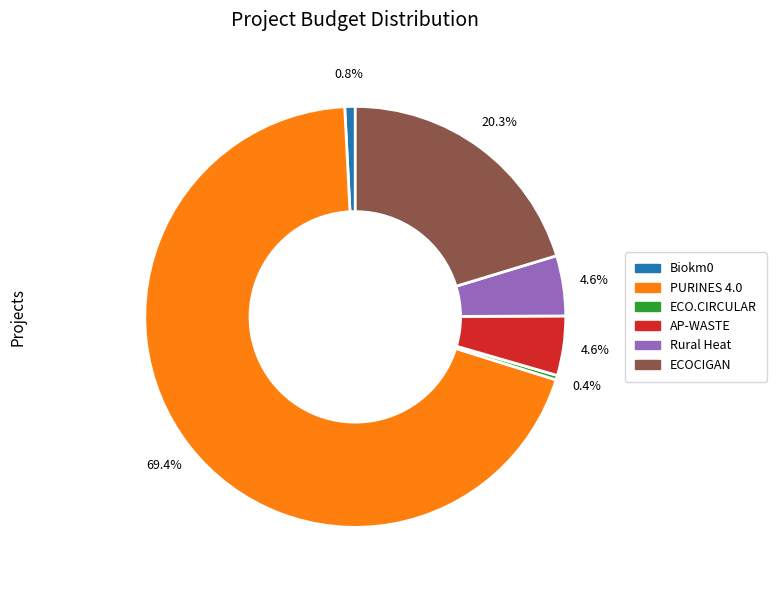

How many segments does this pie chart have?

6